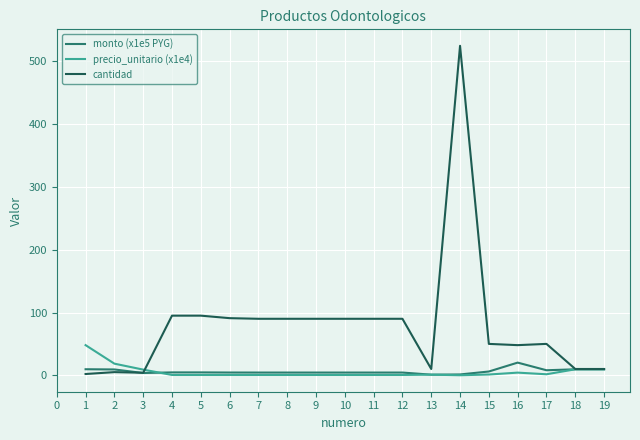

Rank the series by their maximum value, from highest to lowest.

cantidad, precio_unitario (x1e4), monto (x1e5 PYG)